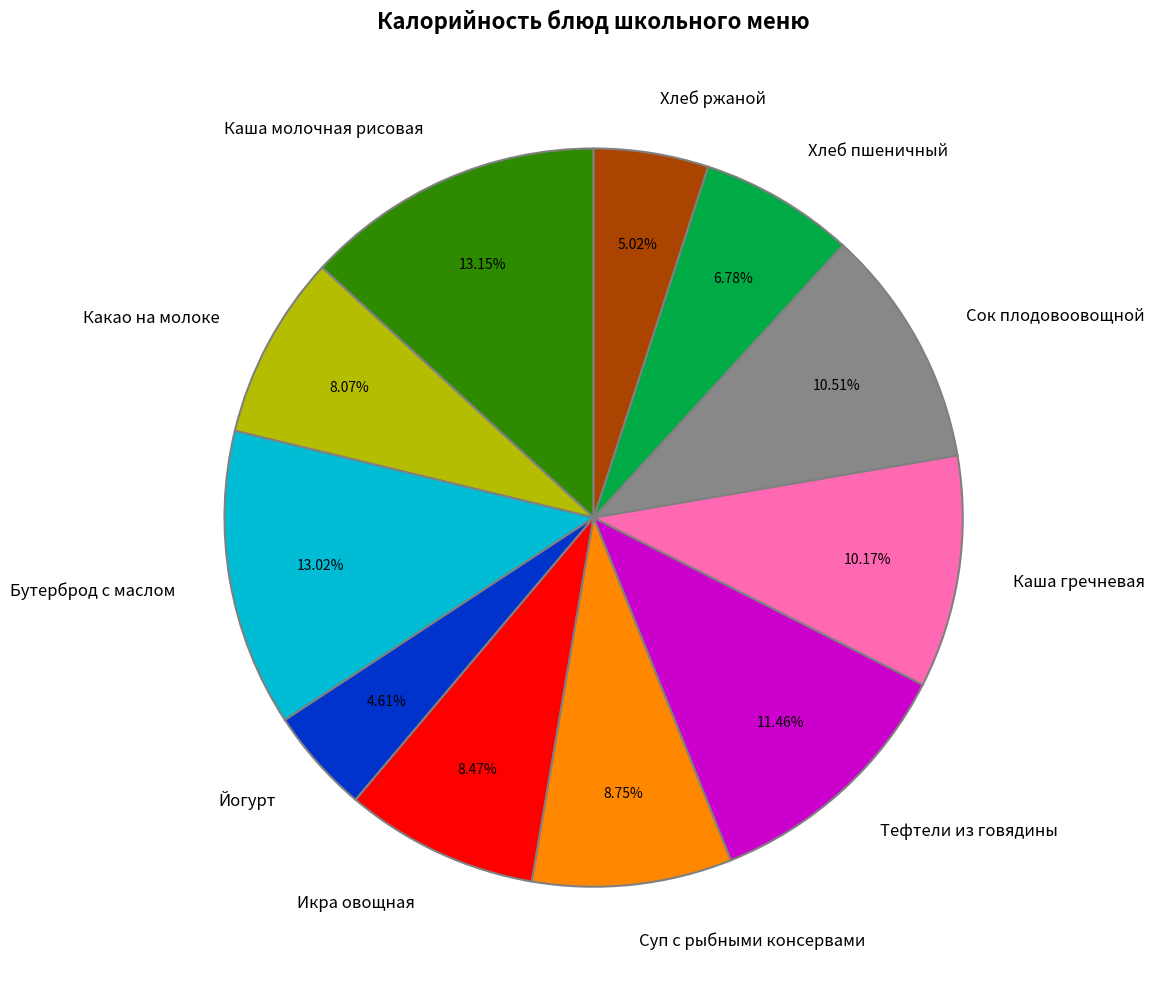

Is Икра овощная the majority of the pie?

No